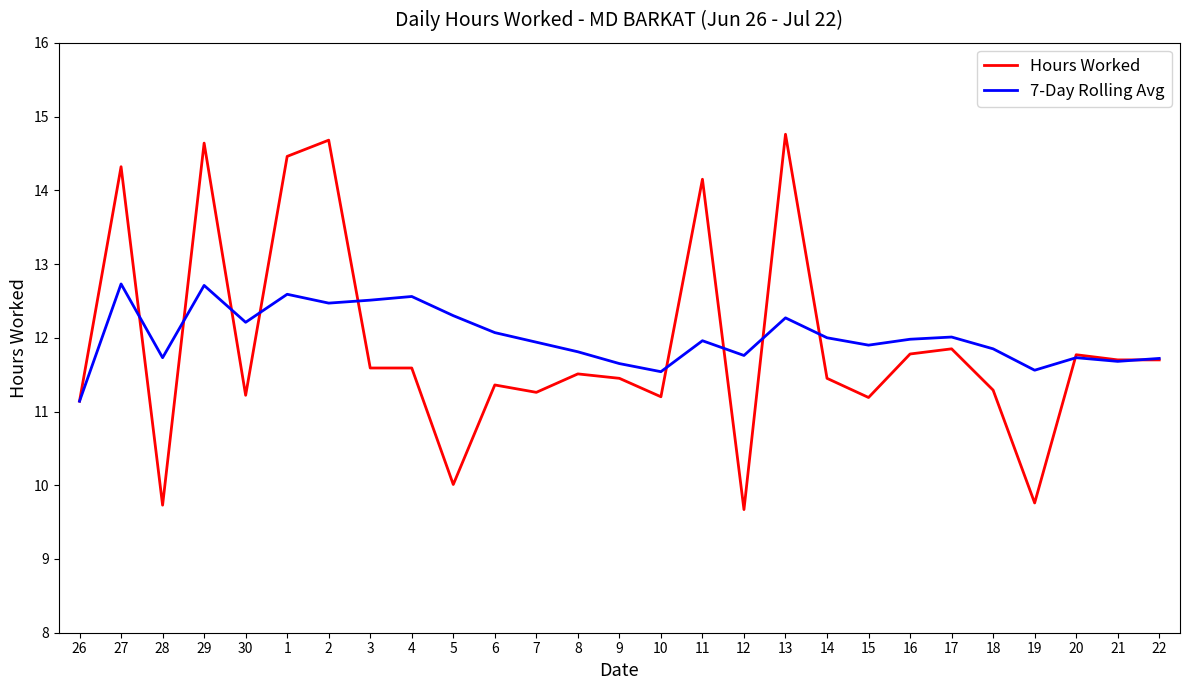

The 7-Day Rolling Avg series shows 11.9 at 15. True or false?

True